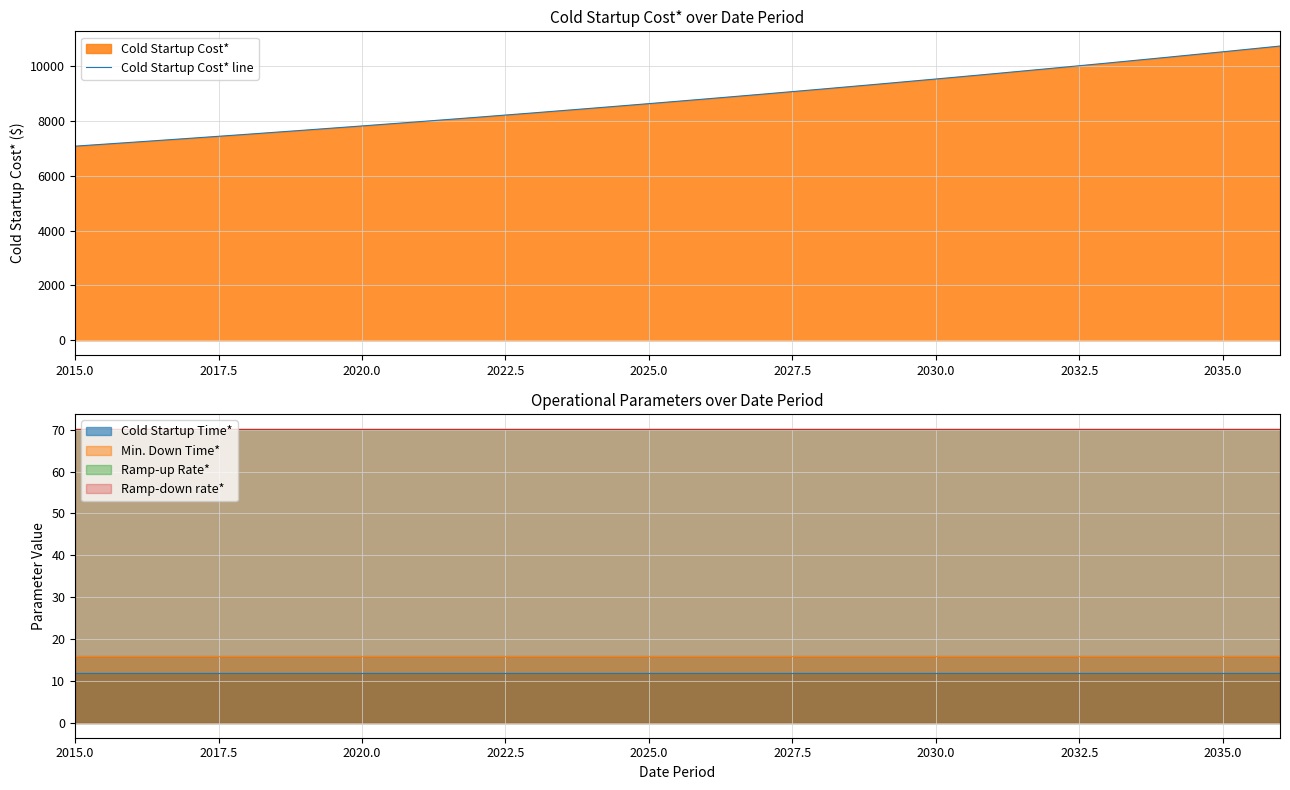

What is the minimum value for Cold Startup Cost* line?

7076.0